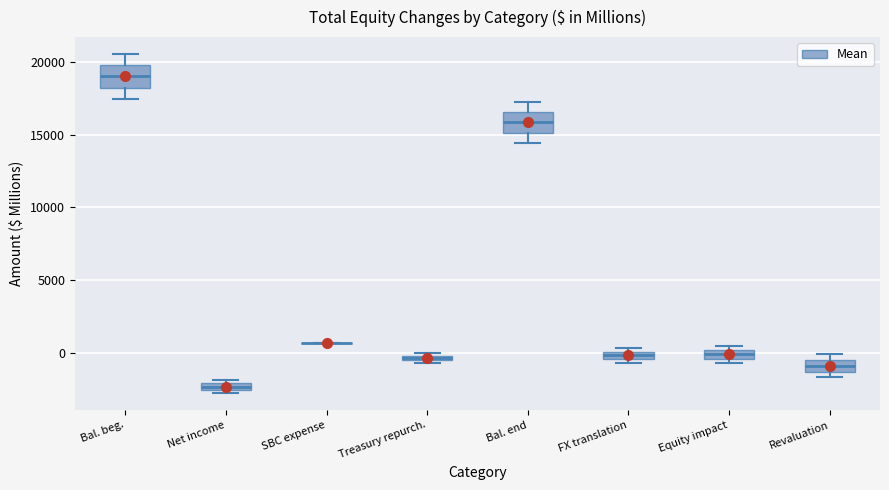

Where is the upper edge of the box for FX translation on the y-axis? The values are not printed on the chart, so give them approximately, as read against the axis.

0